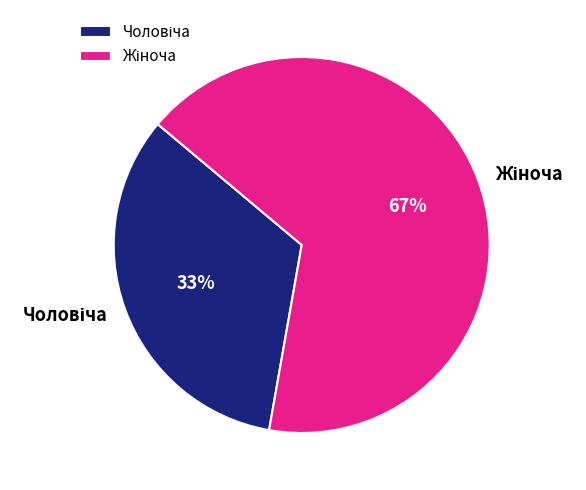

Does any single category account for the majority?

Yes